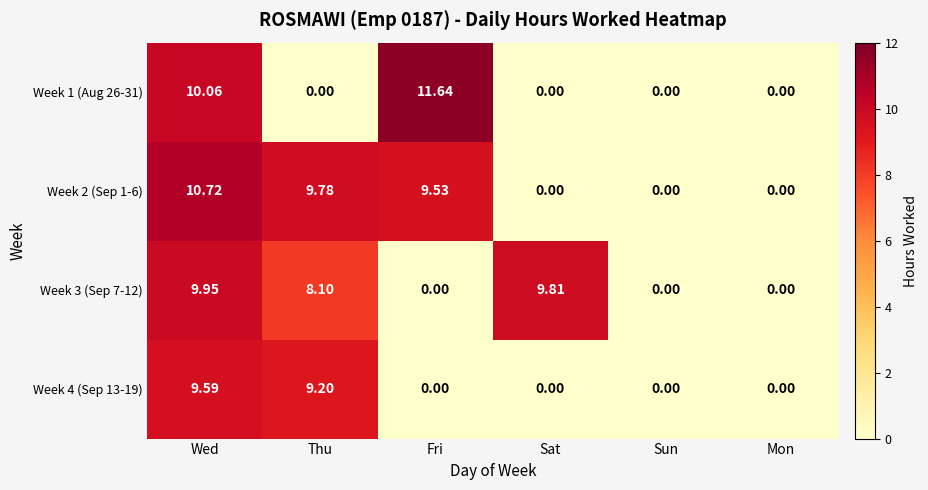

Which category has the highest value across all series?

Fri